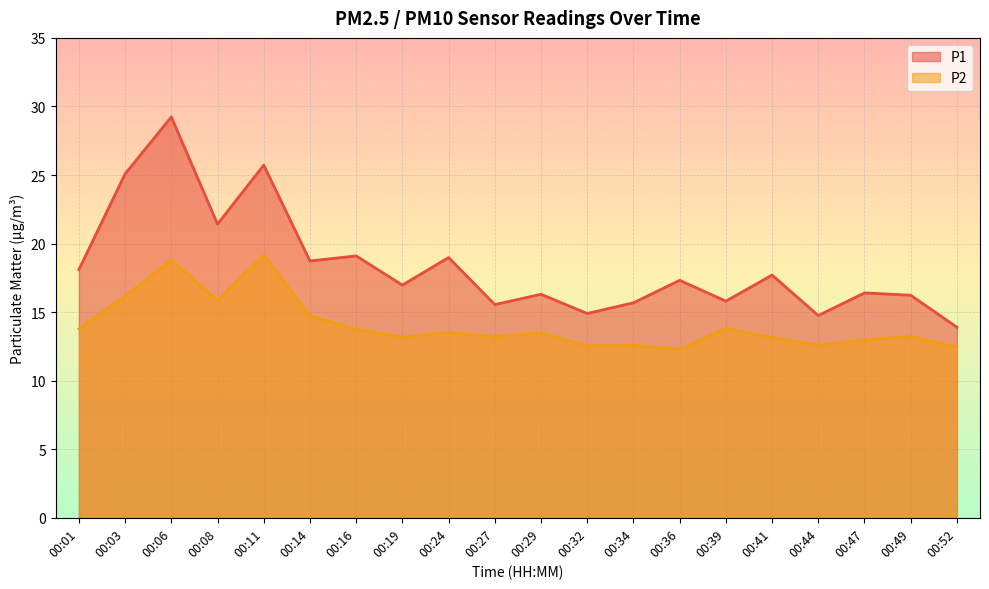

Which series changed the most between 00:03 and 00:36?

P1